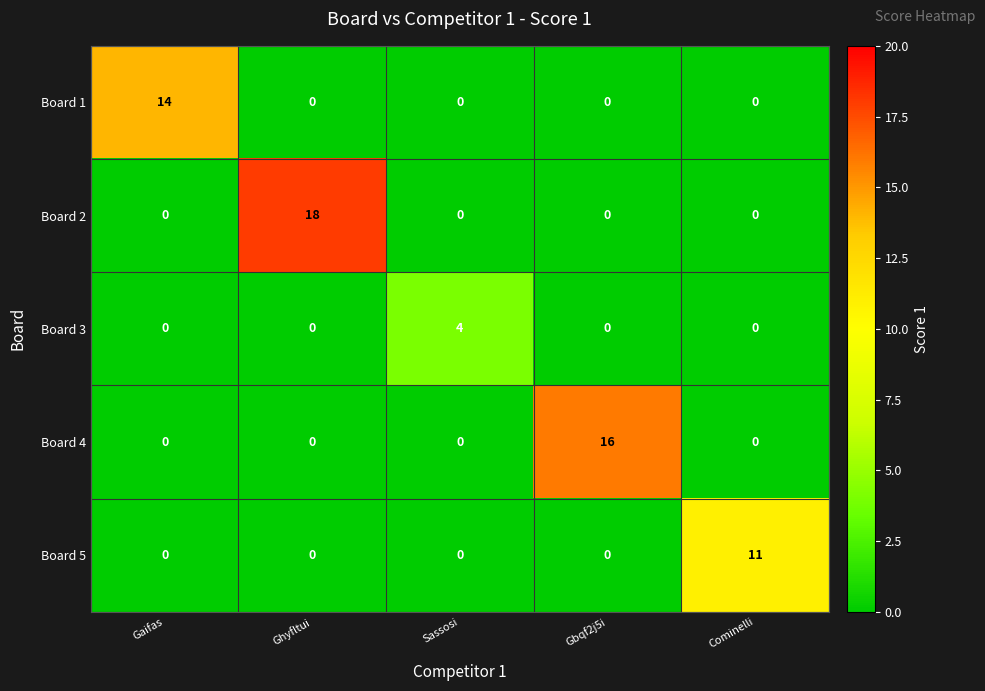

Count the Board 3 values in the range 0 to 1.

4